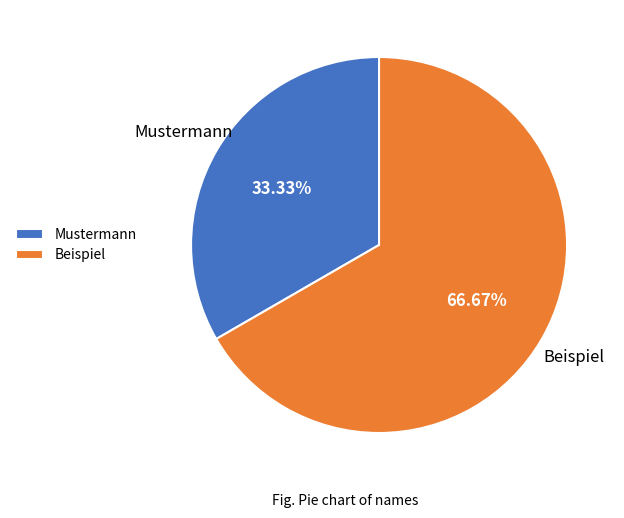

What is the majority slice?

Beispiel